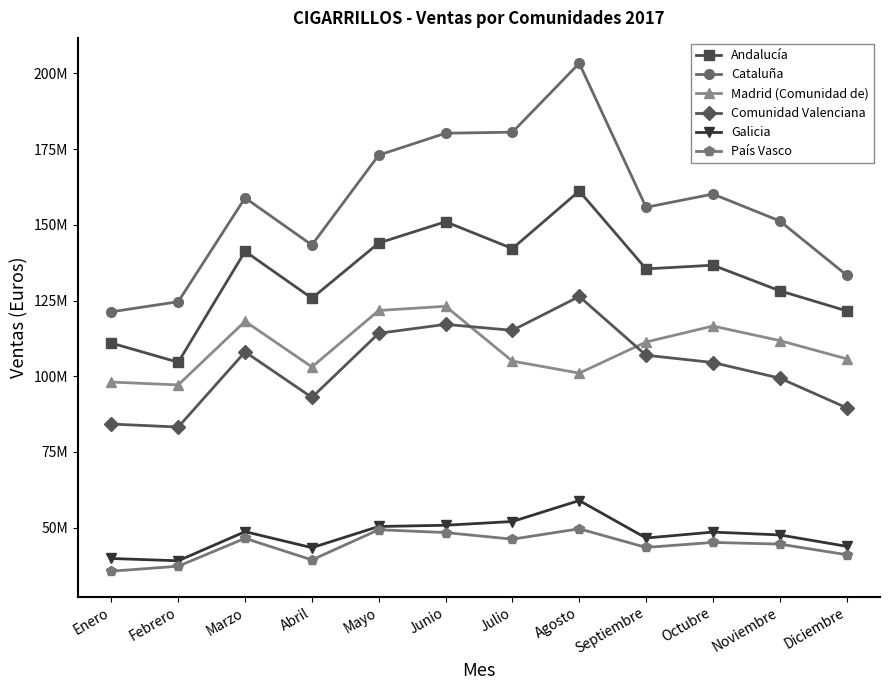

Which category has the lowest value in the Madrid (Comunidad de) series?

Febrero